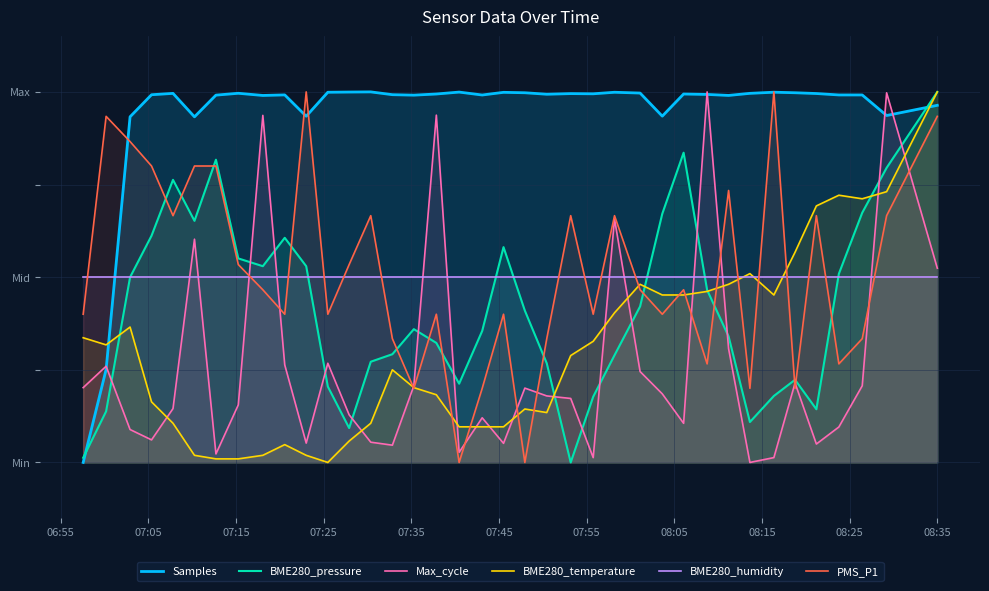

What is the greatest value displayed?

1.0